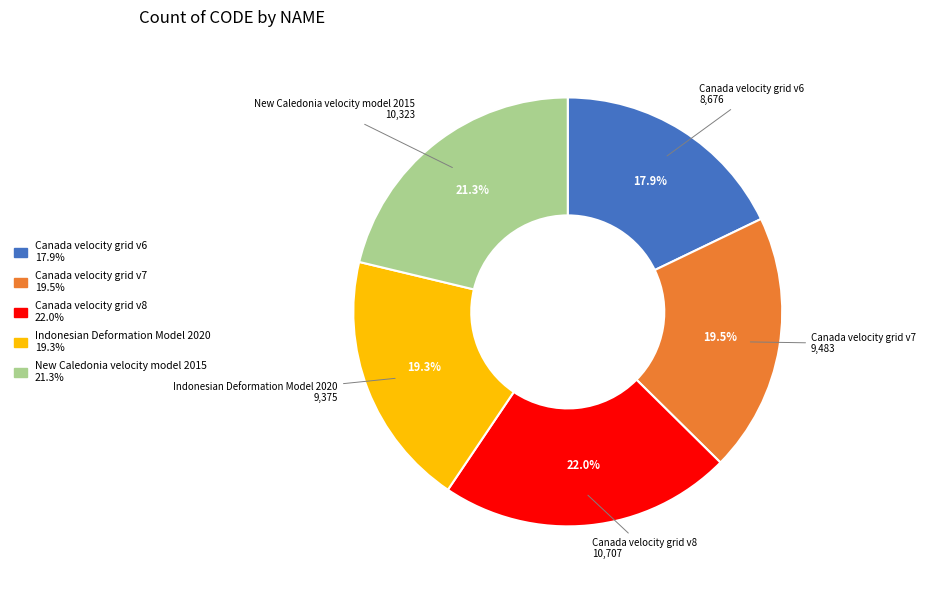

Is it true that New Caledonia velocity model 2015 is 21% of the pie?

True